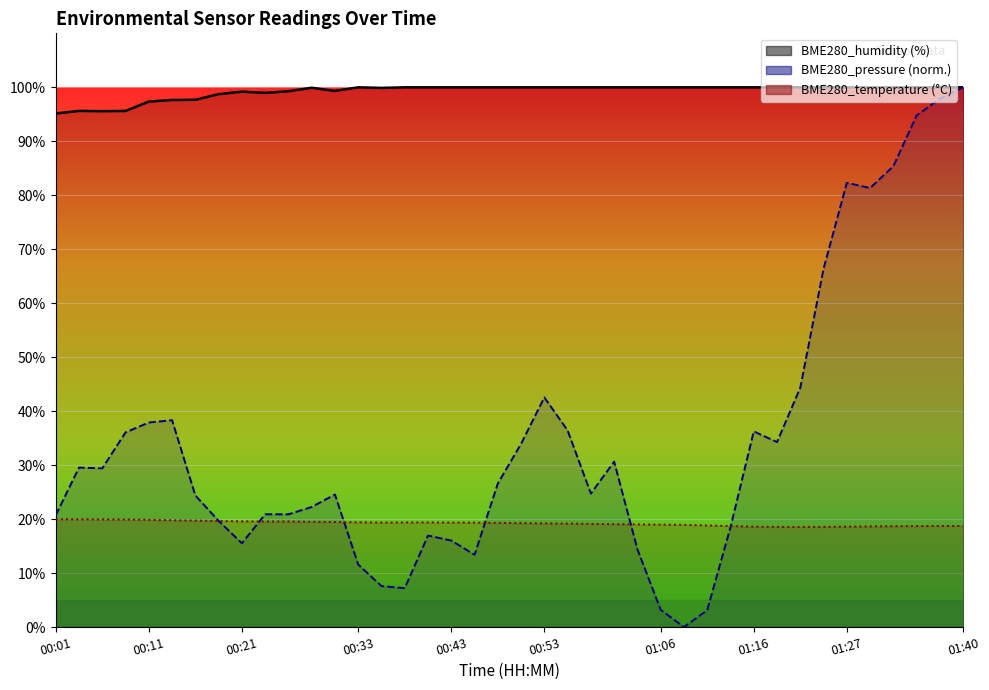

Read the BME280_temperature value at 00:16.

19.7